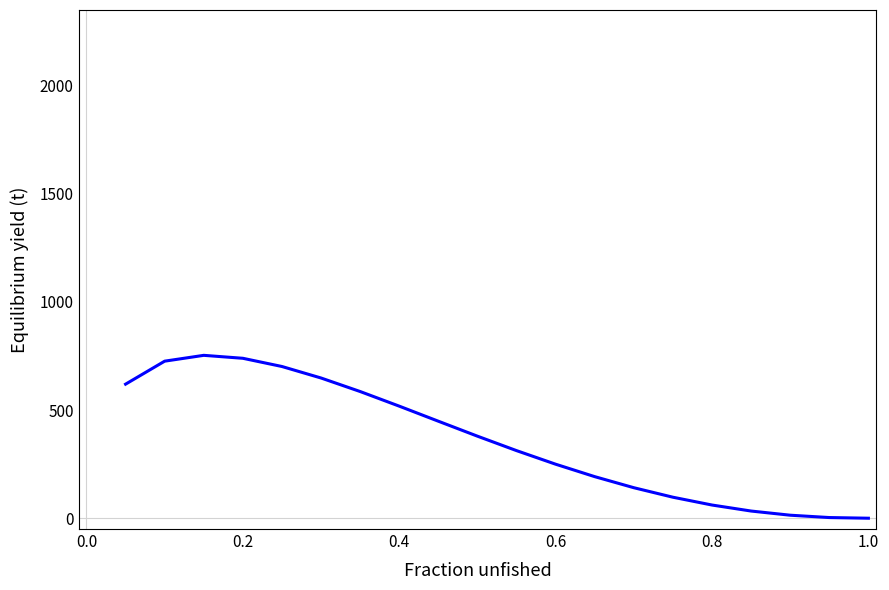

True or false: there are more than 2 points higher than both neighbors.

False